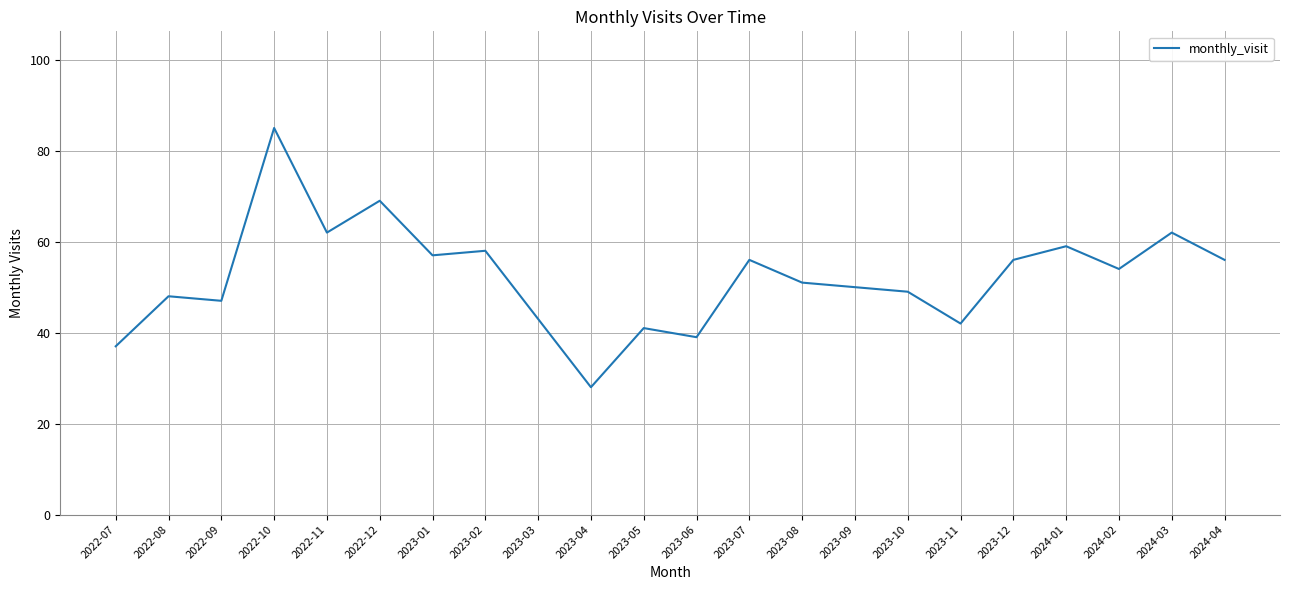

Between 2023-03 and 2022-07, which is larger?

2023-03